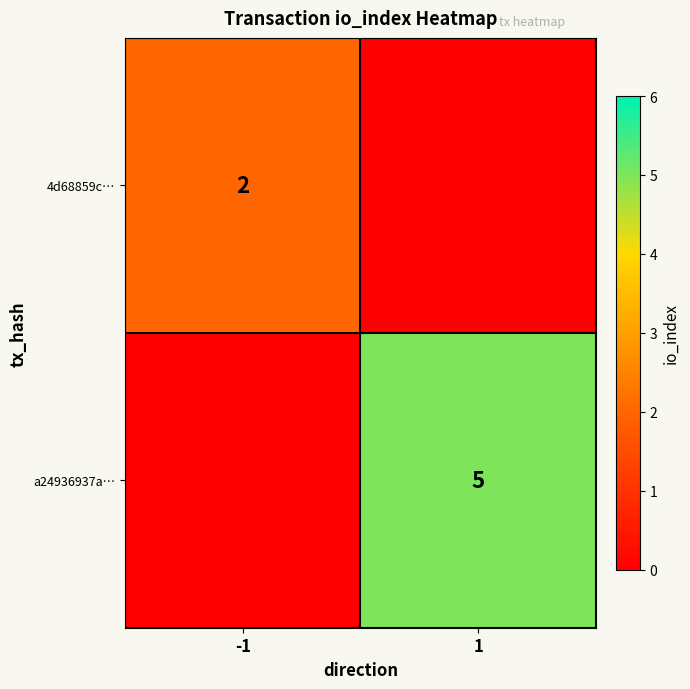

The 4d68859c… series shows 2 at -1. True or false?

True